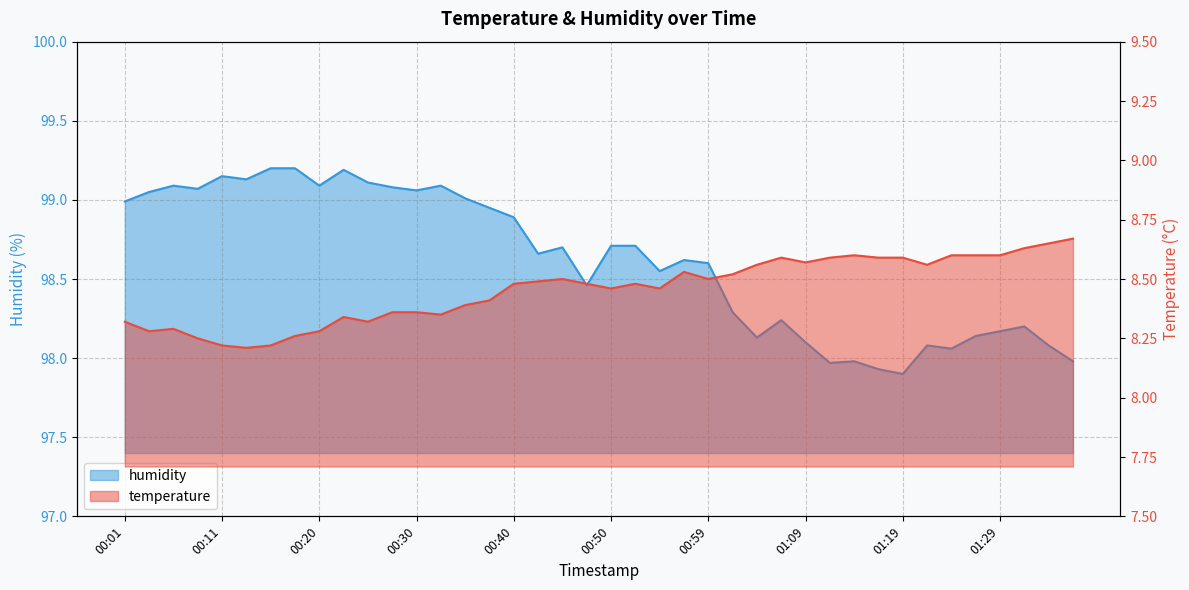

Reading left to right, extract all data points from this chart.

temperature: 00:01=8.3	00:03=8.3	00:06=8.3	00:08=8.2	00:11=8.2	00:13=8.2	00:15=8.2	00:18=8.3	00:20=8.3	00:23=8.3	00:25=8.3	00:28=8.4	00:30=8.4	00:33=8.3	00:35=8.4	00:37=8.4	00:40=8.5	00:42=8.5	00:45=8.5	00:47=8.5	00:50=8.5	00:52=8.5	00:55=8.5	00:57=8.5	00:59=8.5	01:02=8.5	01:04=8.6	01:07=8.6	01:09=8.6	01:12=8.6	01:14=8.6	01:16=8.6	01:19=8.6	01:21=8.6	01:24=8.6	01:26=8.6	01:29=8.6	01:31=8.6	01:34=8.7	01:36=8.7
humidity: 00:01=99.0	00:03=99.0	00:06=99.1	00:08=99.1	00:11=99.2	00:13=99.1	00:15=99.2	00:18=99.2	00:20=99.1	00:23=99.2	00:25=99.1	00:28=99.1	00:30=99.1	00:33=99.1	00:35=99.0	00:37=99.0	00:40=98.9	00:42=98.7	00:45=98.7	00:47=98.5	00:50=98.7	00:52=98.7	00:55=98.5	00:57=98.6	00:59=98.6	01:02=98.3	01:04=98.1	01:07=98.2	01:09=98.1	01:12=98.0	01:14=98.0	01:16=97.9	01:19=97.9	01:21=98.1	01:24=98.1	01:26=98.1	01:29=98.2	01:31=98.2	01:34=98.1	01:36=98.0